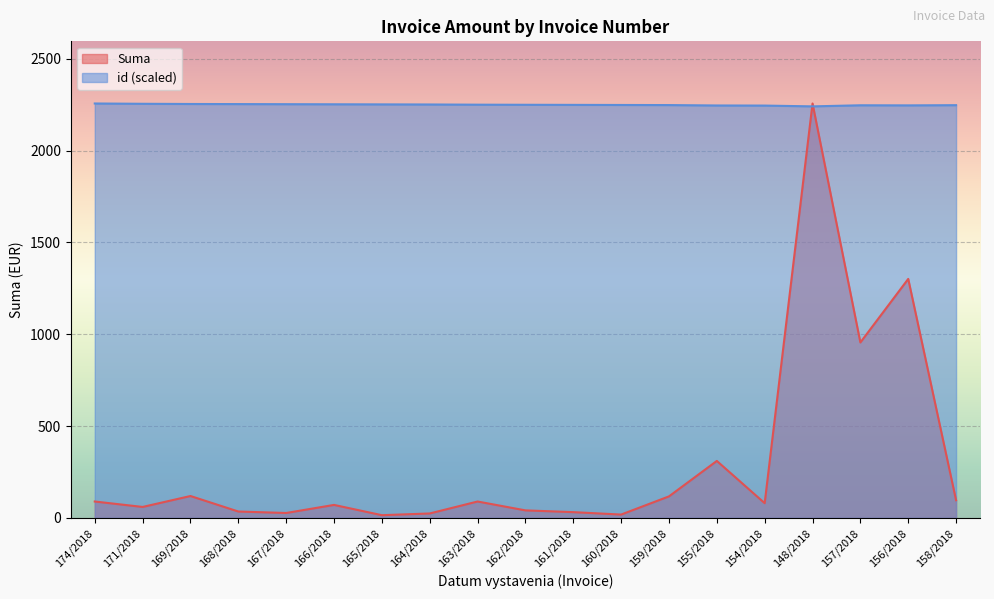

The value of Suma at 158/2018 is 149.9. True or false?

False